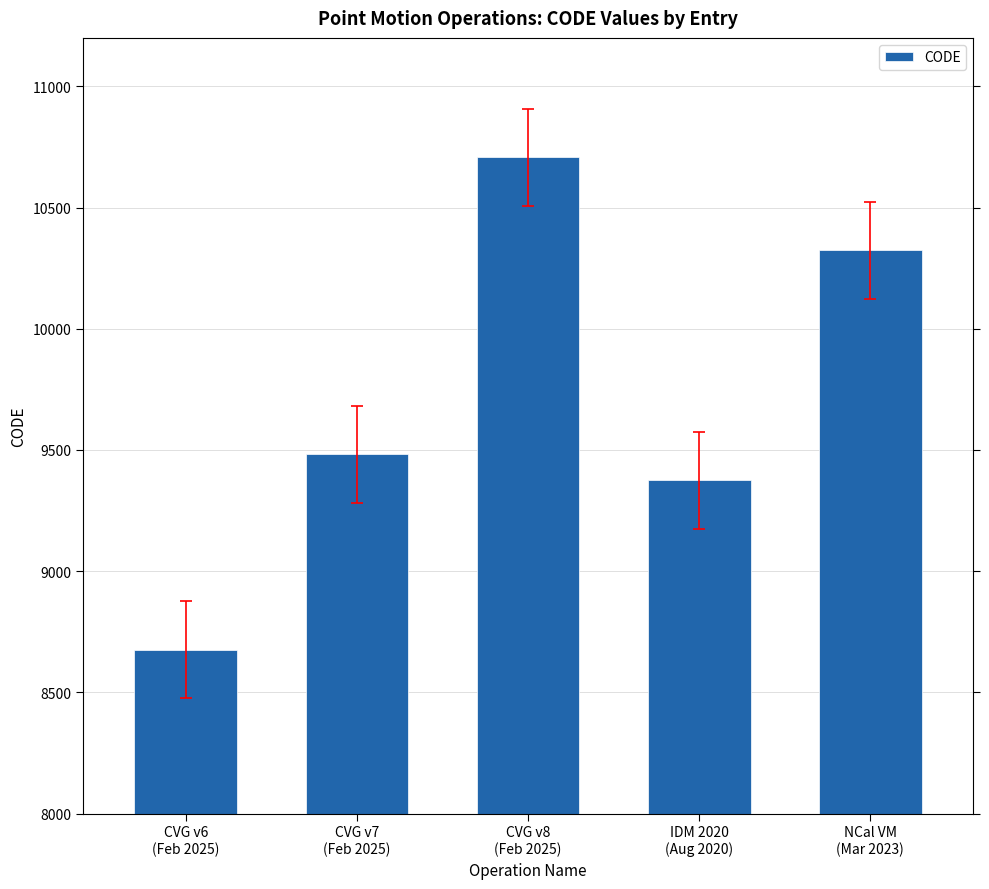

Reading right to left, transcribe all the data shown in this chart.

10323	9375	10707	9483	8676